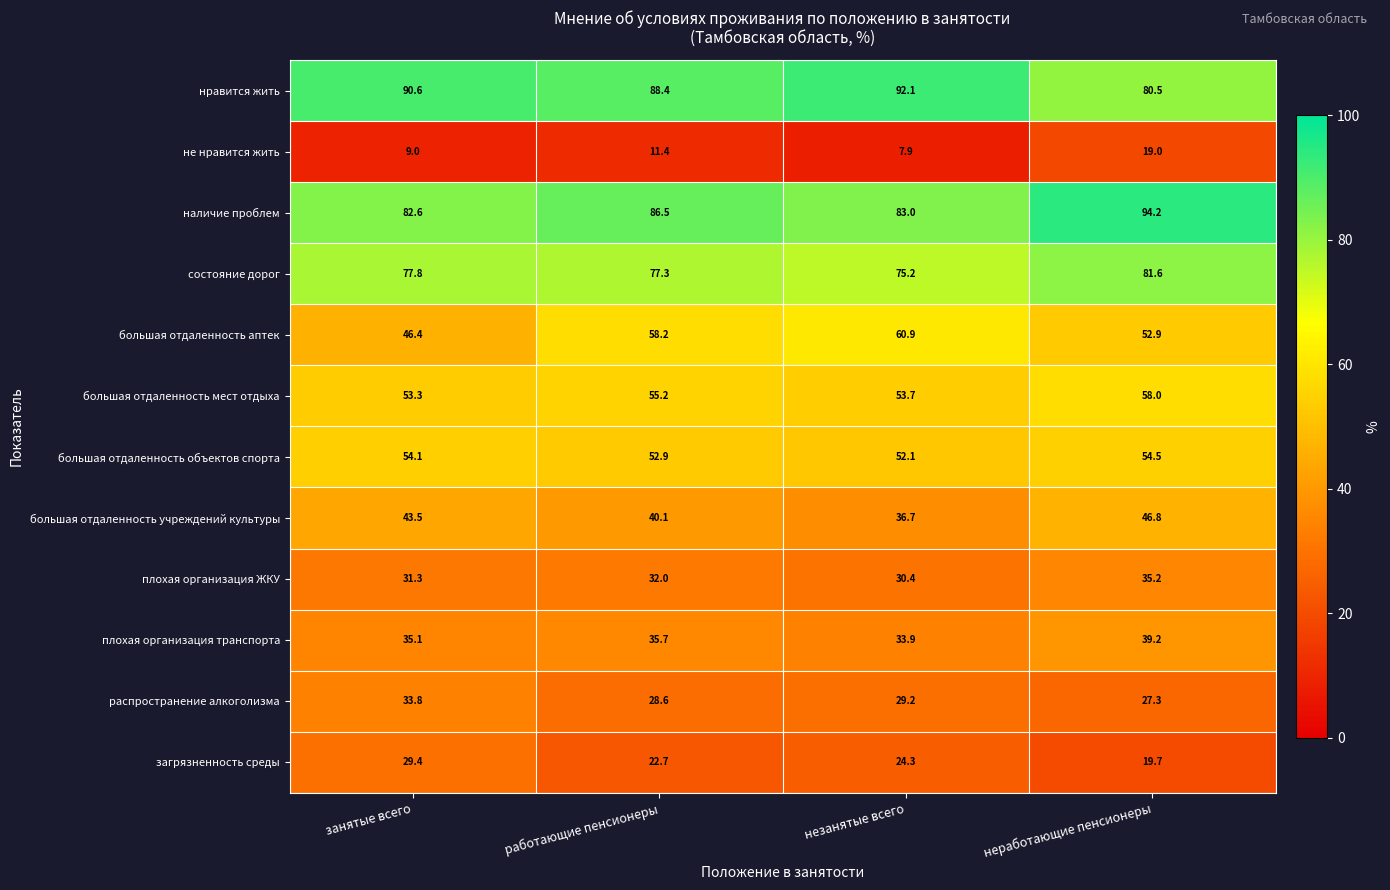

At незанятые всего, list the series in order from largest to smallest.

нравится жить, наличие проблем, состояние дорог, большая отдаленность аптек, большая отдаленность мест отдыха, большая отдаленность объектов спорта, большая отдаленность учреждений культуры, плохая организация транспорта, плохая организация ЖКУ, распространение алкоголизма, загрязненность среды, не нравится жить